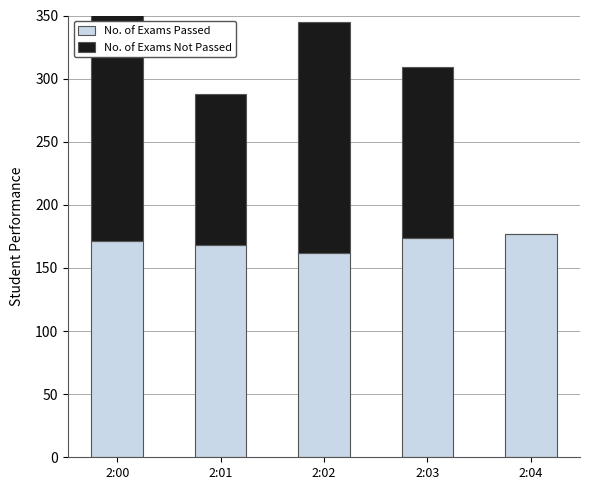

At 2:04, list the series in order from largest to smallest.

No. of Exams Passed, No. of Exams Not Passed